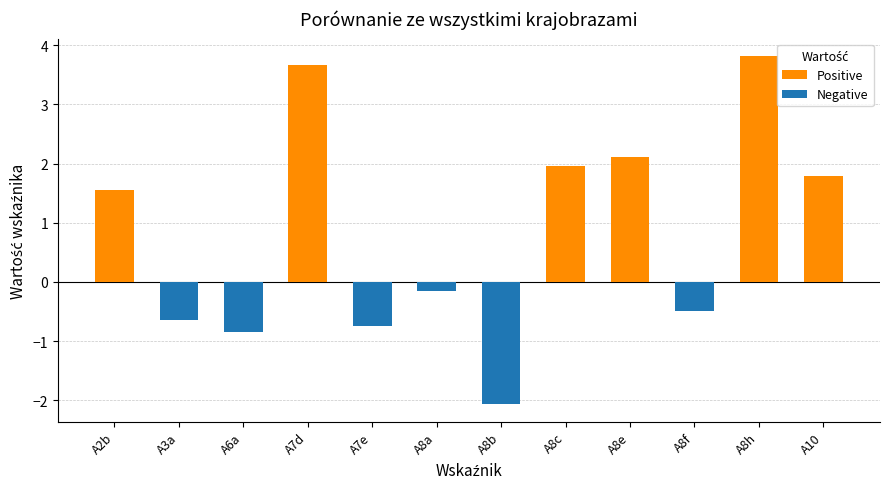

Which series changed the most between A8e and A8f?

Positive